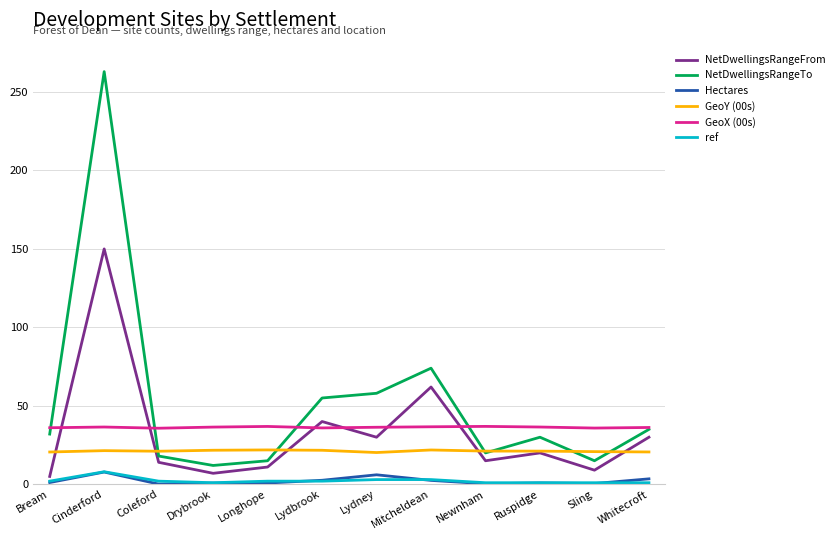

What is the average value of the Hectares series?

2.2